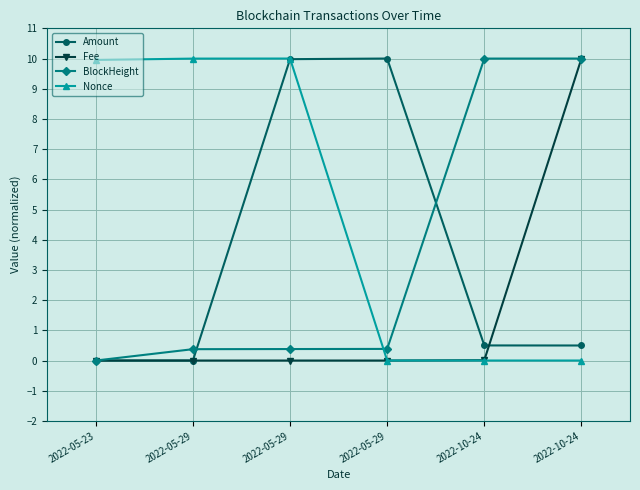

True or false: Amount has more than 2 points higher than both neighbors.

False